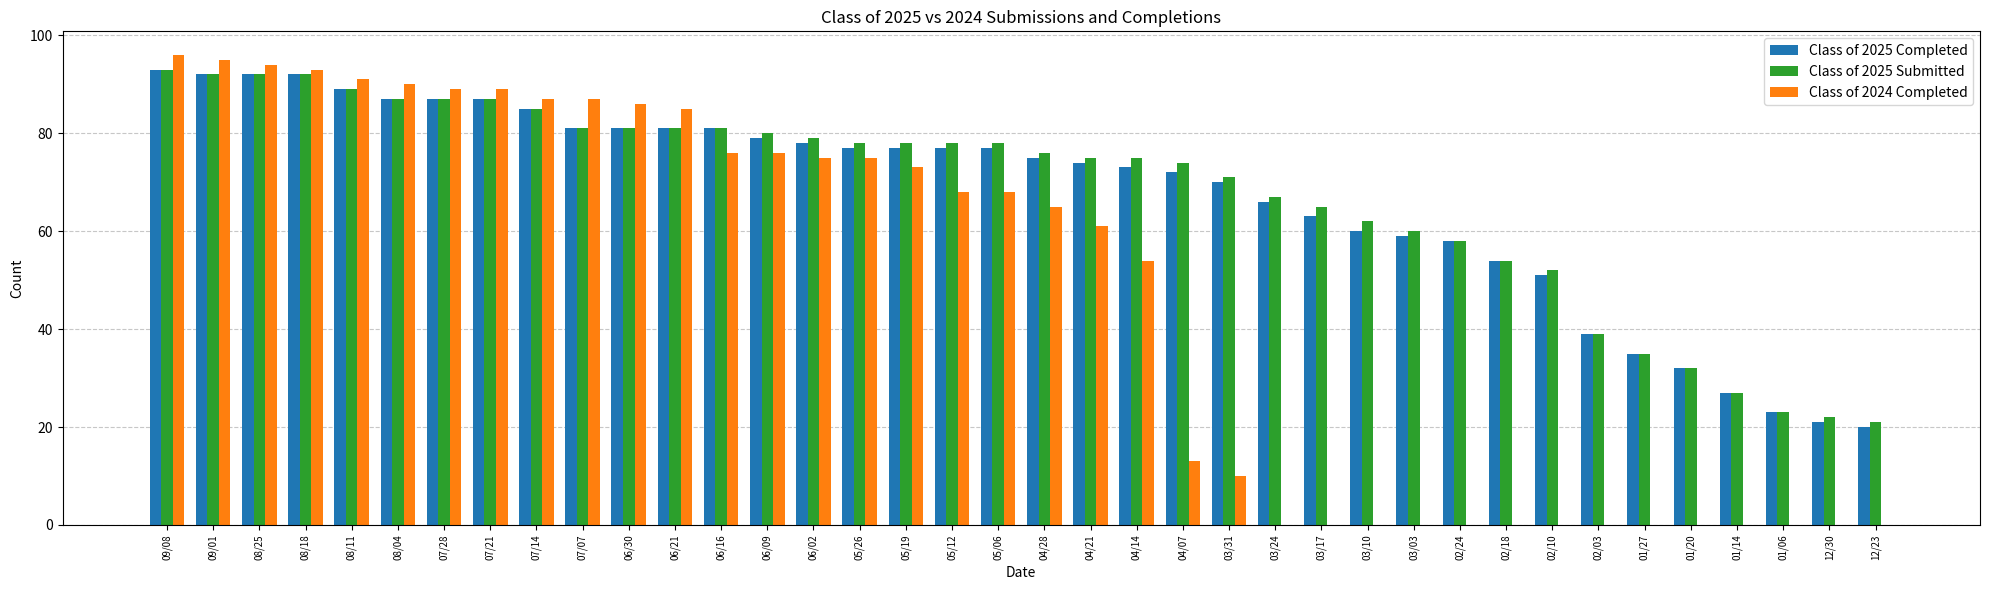

The value of Class of 2025 Submitted at 07/28 is 87. True or false?

True